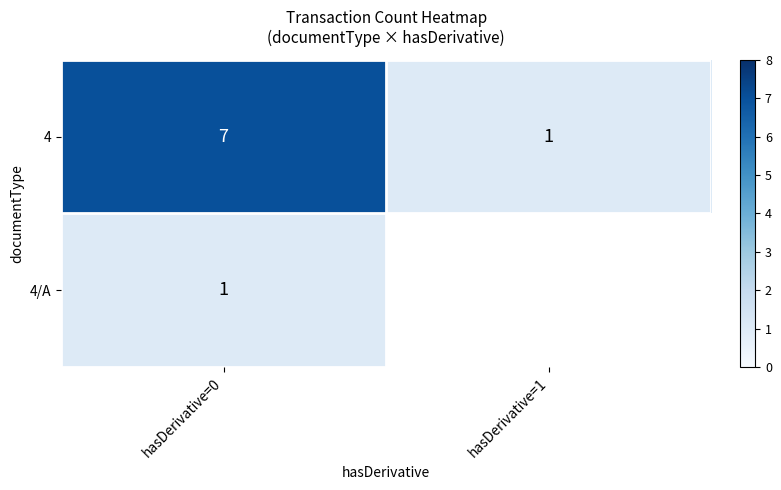

Count the number of data series in this chart.

2